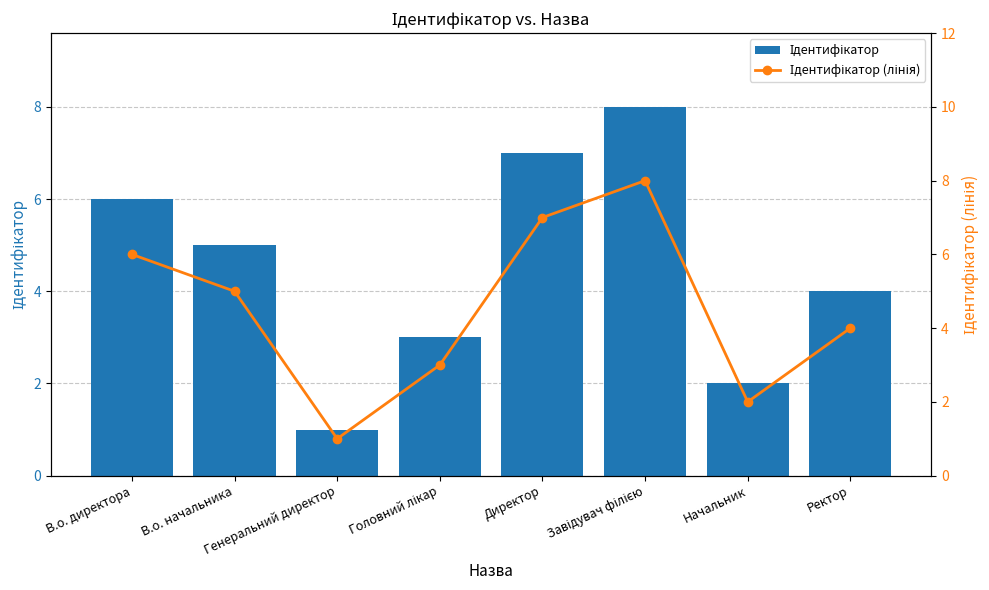

True or false: Ідентифікатор (лінія) has a value of 7 at Директор.

True